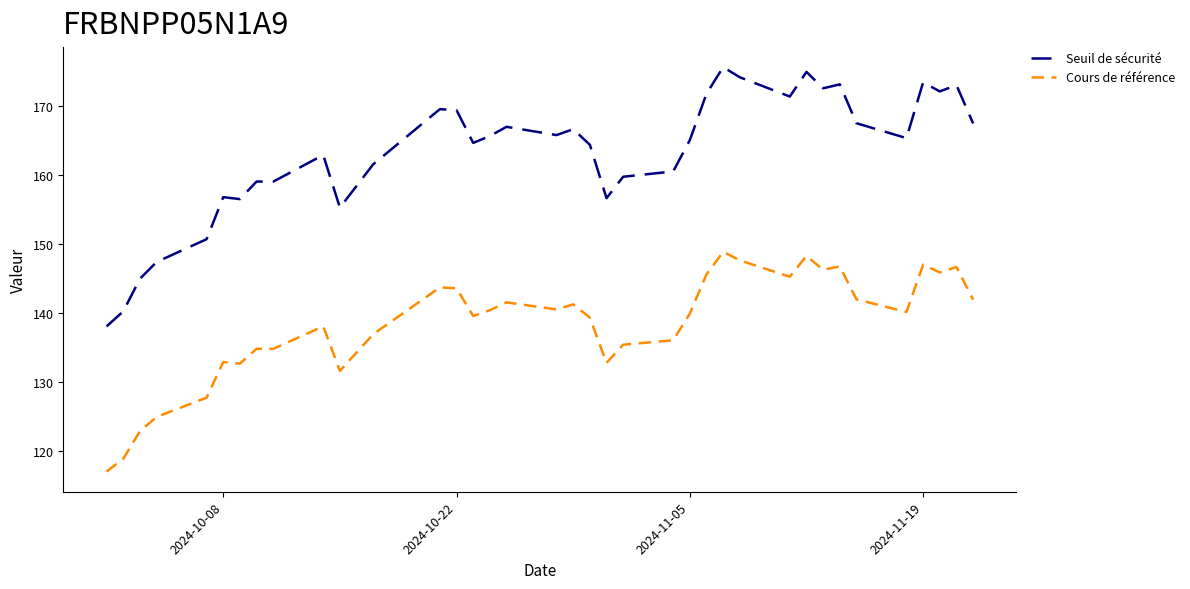

What is the minimum value for Cours de référence?

117.0